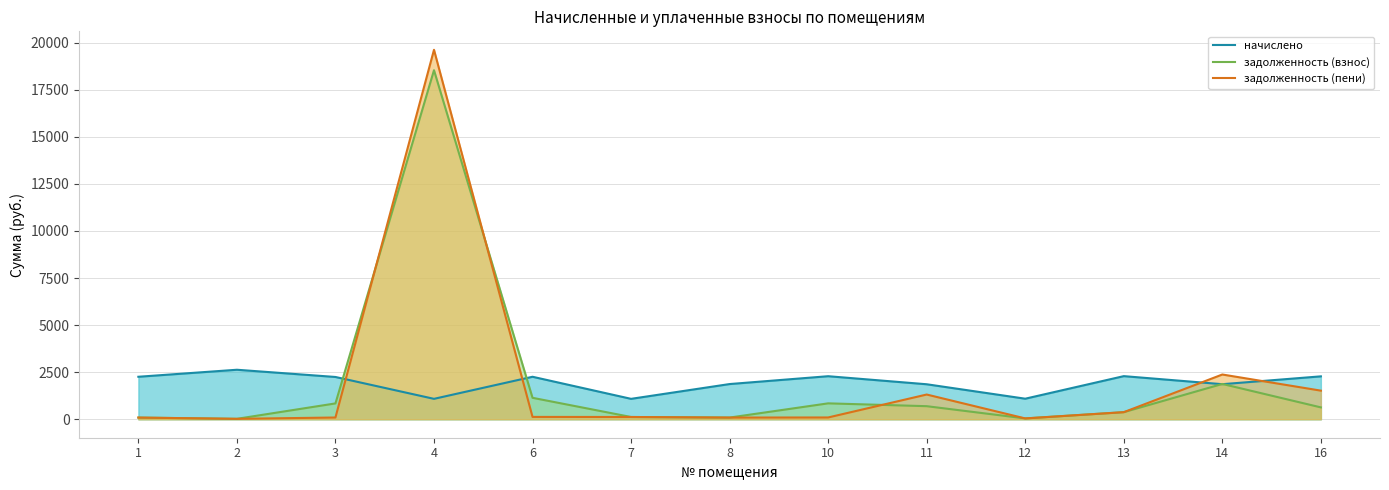

Which series ends up on top after the final intersection of начислено and задолженность (пени)?

начислено